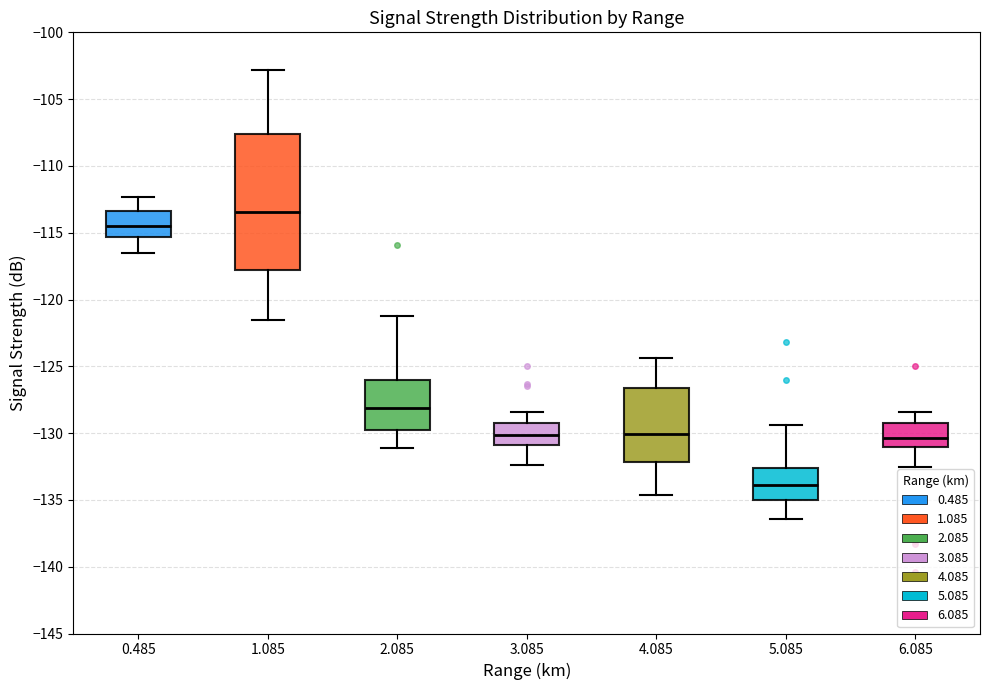

Where does the median line of the box at x = 4.085 sit on the y-axis? The values are not printed on the chart, so give them approximately, as read against the axis.

-130.0